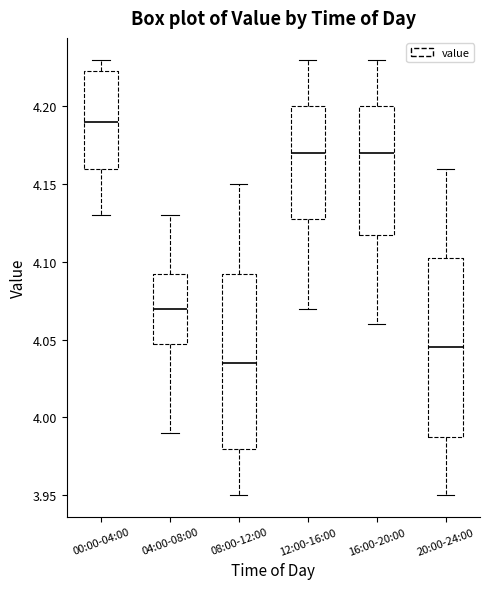

Reading left to right, transcribe this box plot: for each box, give where its median line is, the range the box spans, and where its two whiskers end, as read against the y-axis. The values are not printed on the chart, so give them approximately, as read against the axis.

00:00-04:00: median 4.190, box 4.160 to 4.225, whiskers 4.130 to 4.230
04:00-08:00: median 4.070, box 4.050 to 4.095, whiskers 3.990 to 4.130
08:00-12:00: median 4.035, box 3.980 to 4.095, whiskers 3.950 to 4.150
12:00-16:00: median 4.170, box 4.130 to 4.200, whiskers 4.070 to 4.230
16:00-20:00: median 4.170, box 4.120 to 4.200, whiskers 4.060 to 4.230
20:00-24:00: median 4.045, box 3.990 to 4.105, whiskers 3.950 to 4.160